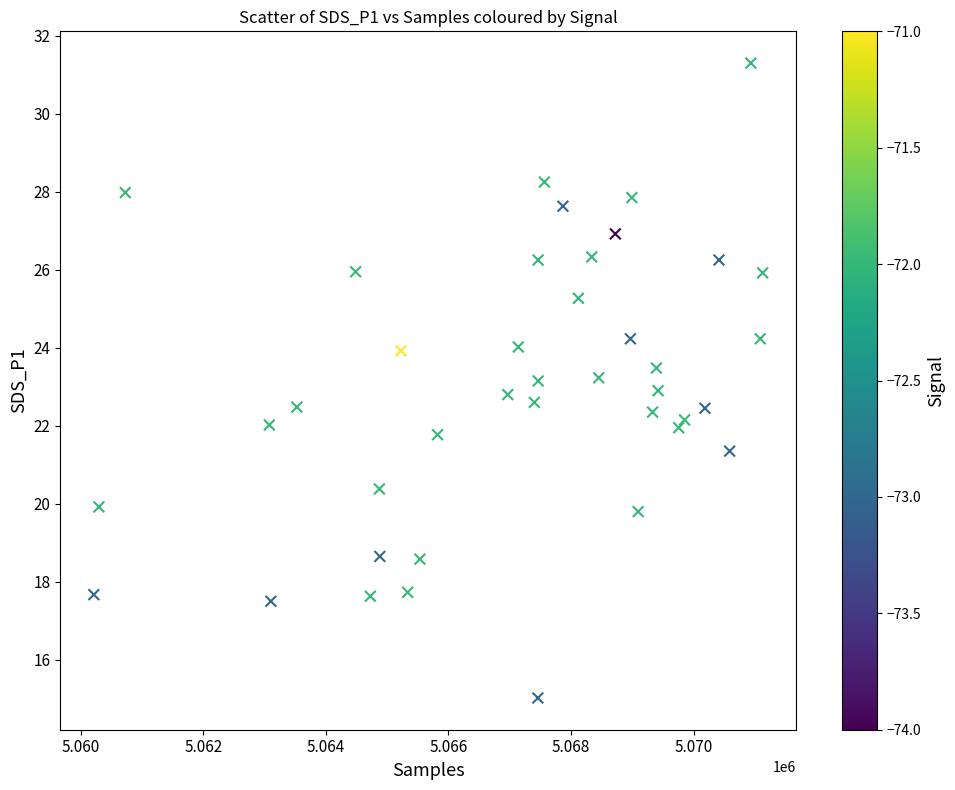

What is the range of Y values (max minus min)?

16.3